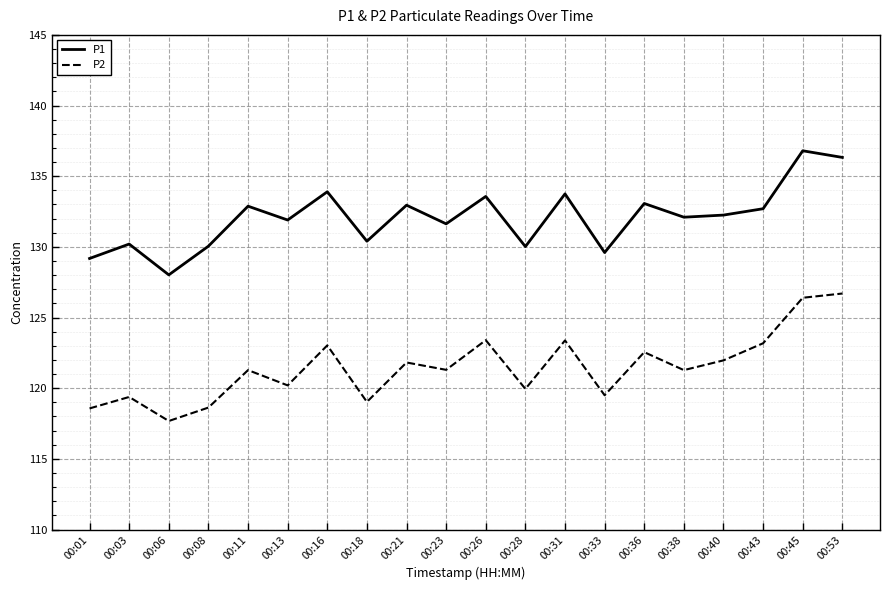

Where is the first local minimum for P2?

00:06